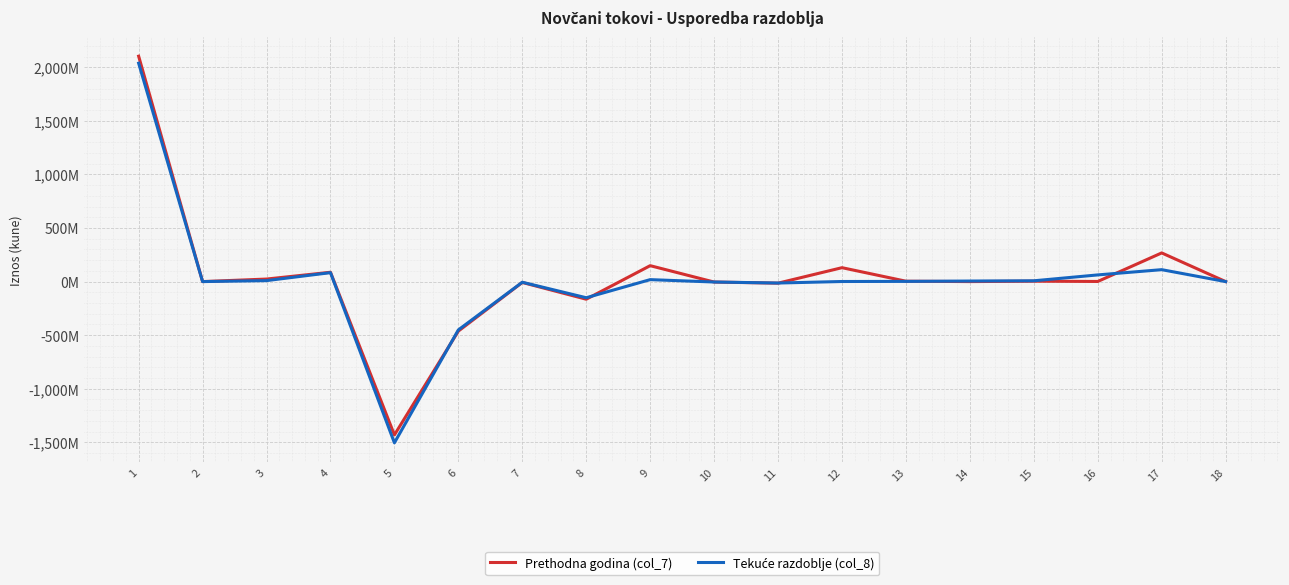

Does the chart have visible grid lines?

Yes